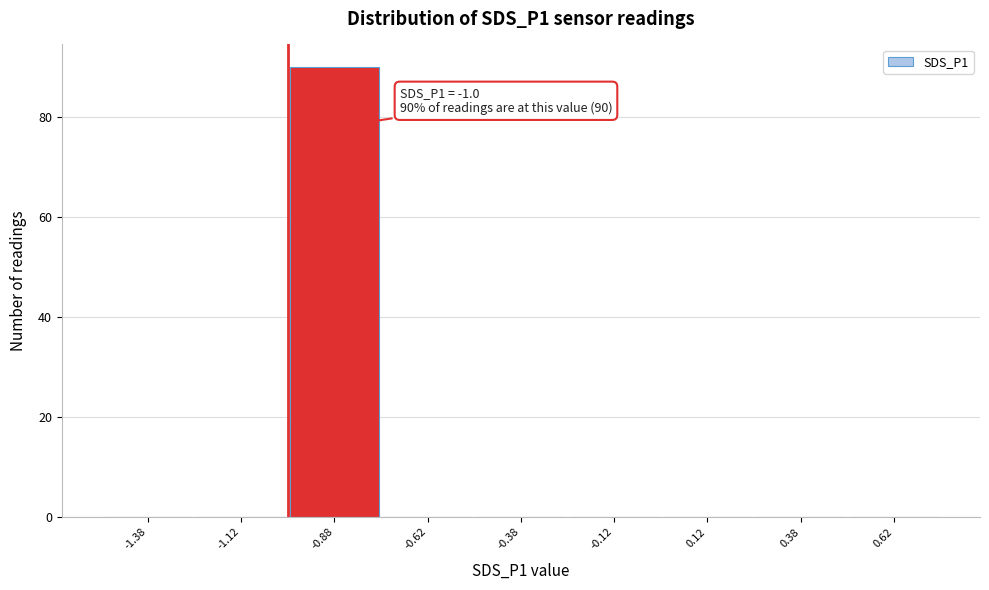

Which range on the x-axis has the tallest bar?

-1.00 to -0.75